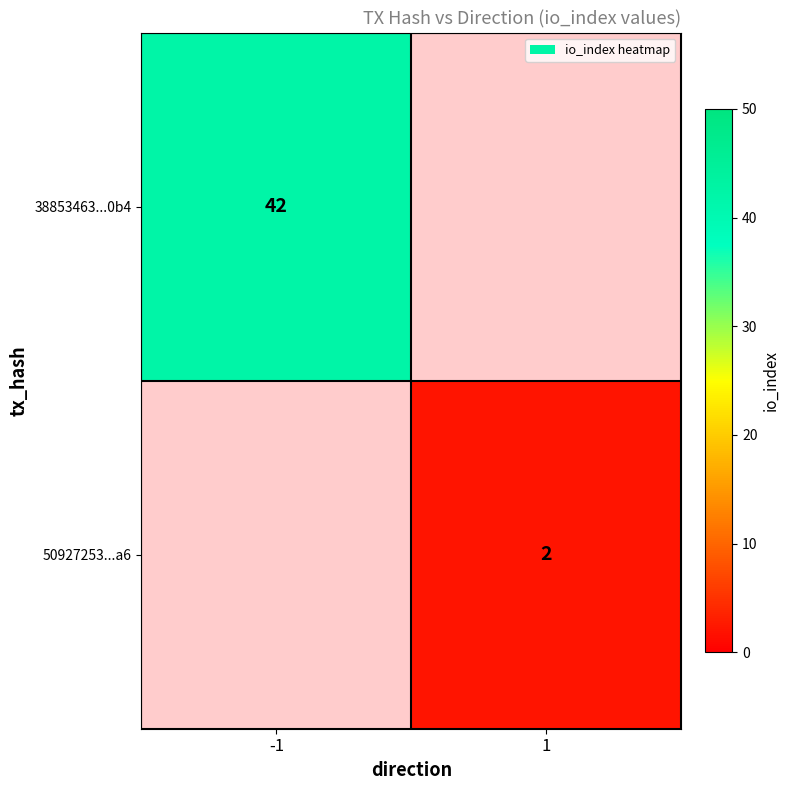

Is it true that 38853463...0b4 equals 55 at -1?

False